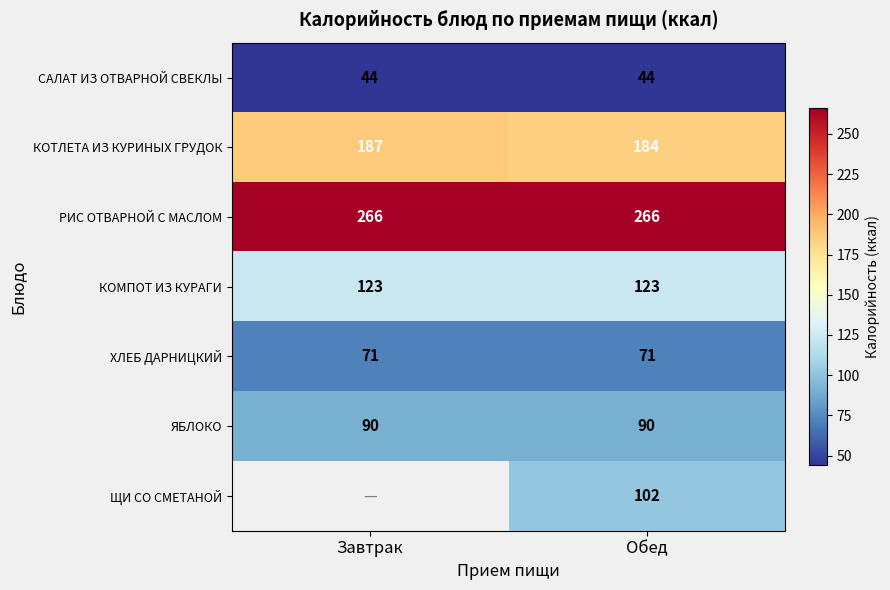

Which has a higher value, Завтрак or Обед?

Завтрак